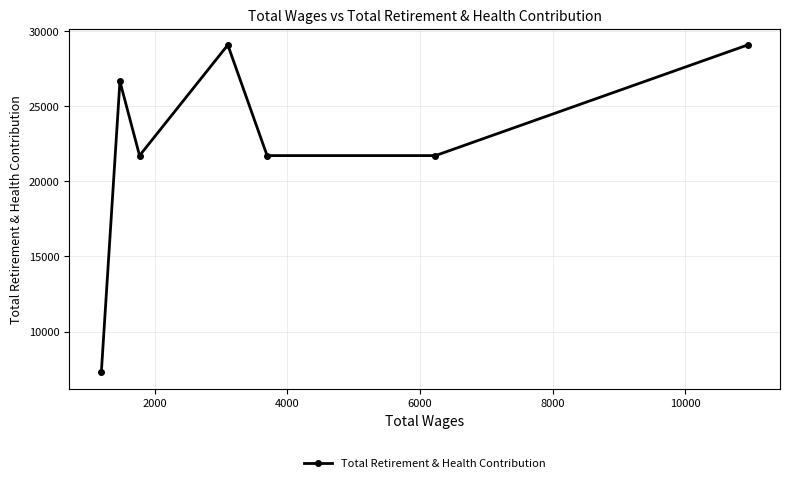

What is the value of the 2nd point from the left?

26643